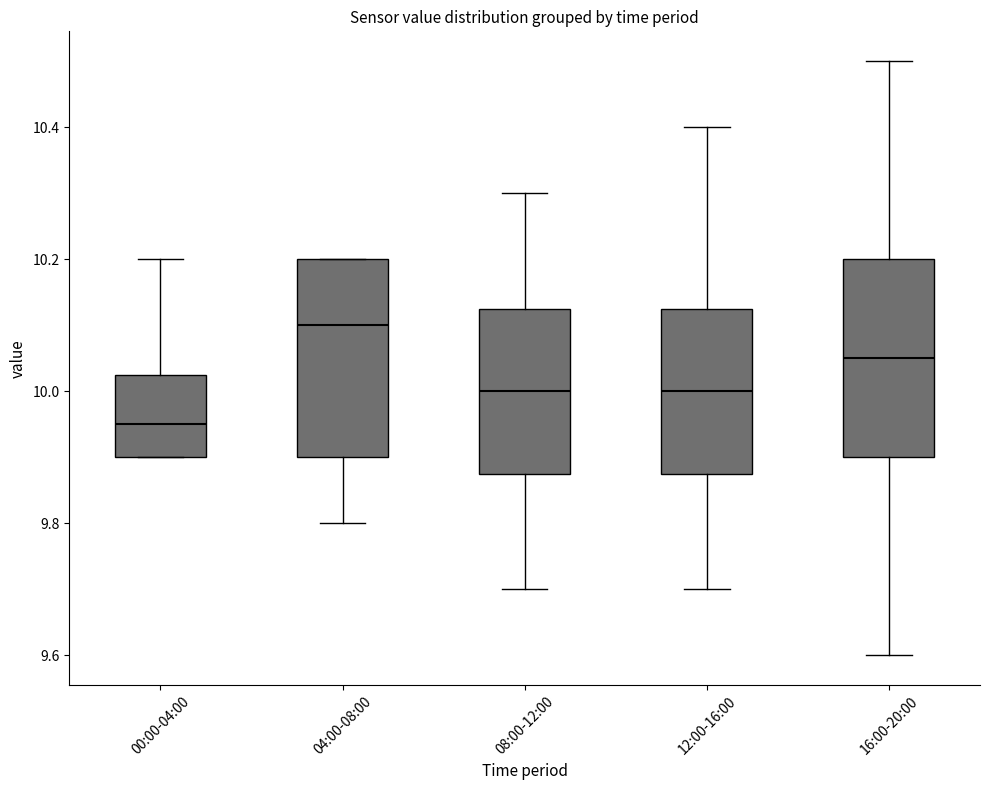

Where does the upper whisker of the box for 08:00-12:00 end on the y-axis? The values are not printed on the chart, so give them approximately, as read against the axis.

10.30